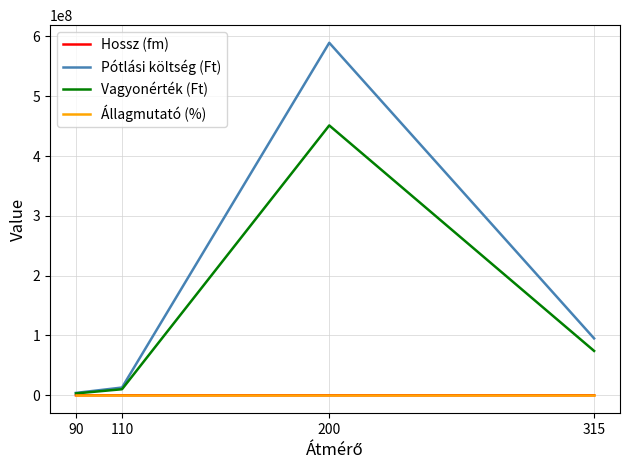

The value of Vagyonérték (Ft) at 200 is 451170980.0. True or false?

True